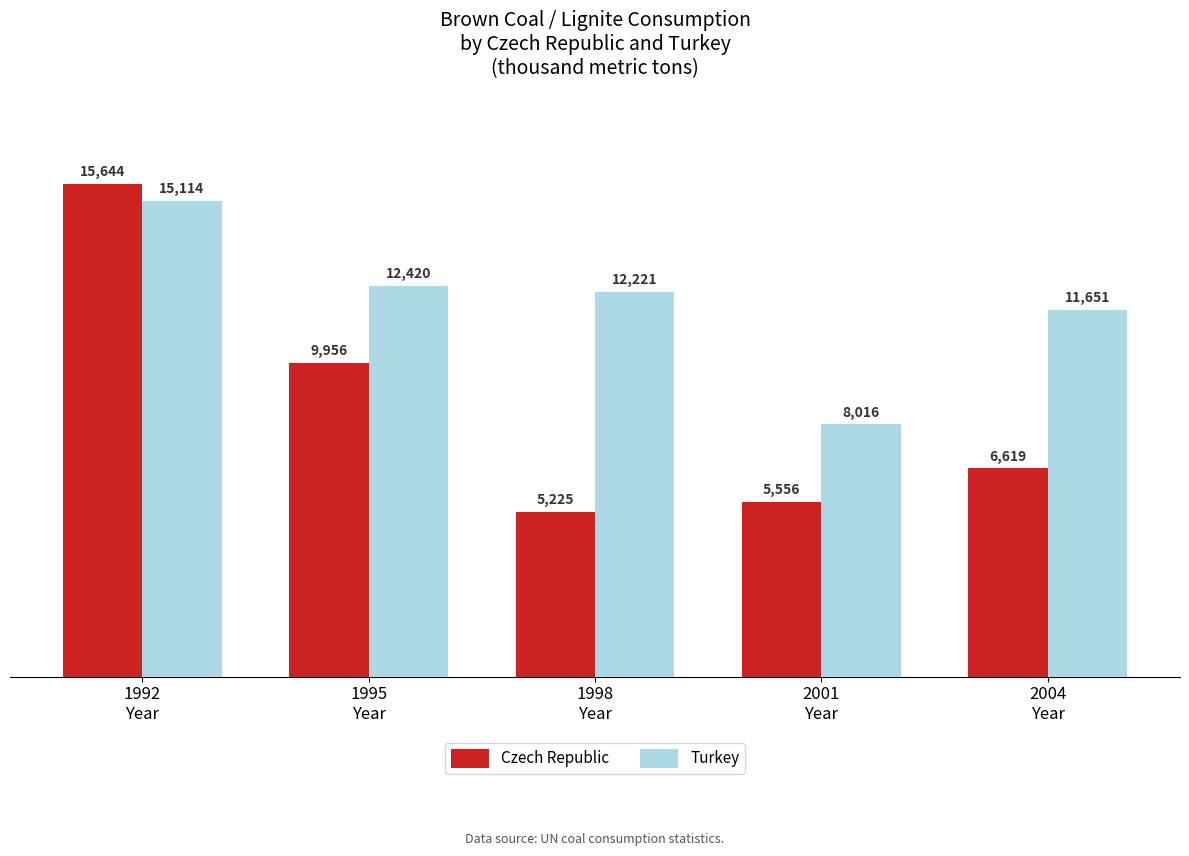

How many bars are there in each group?

2